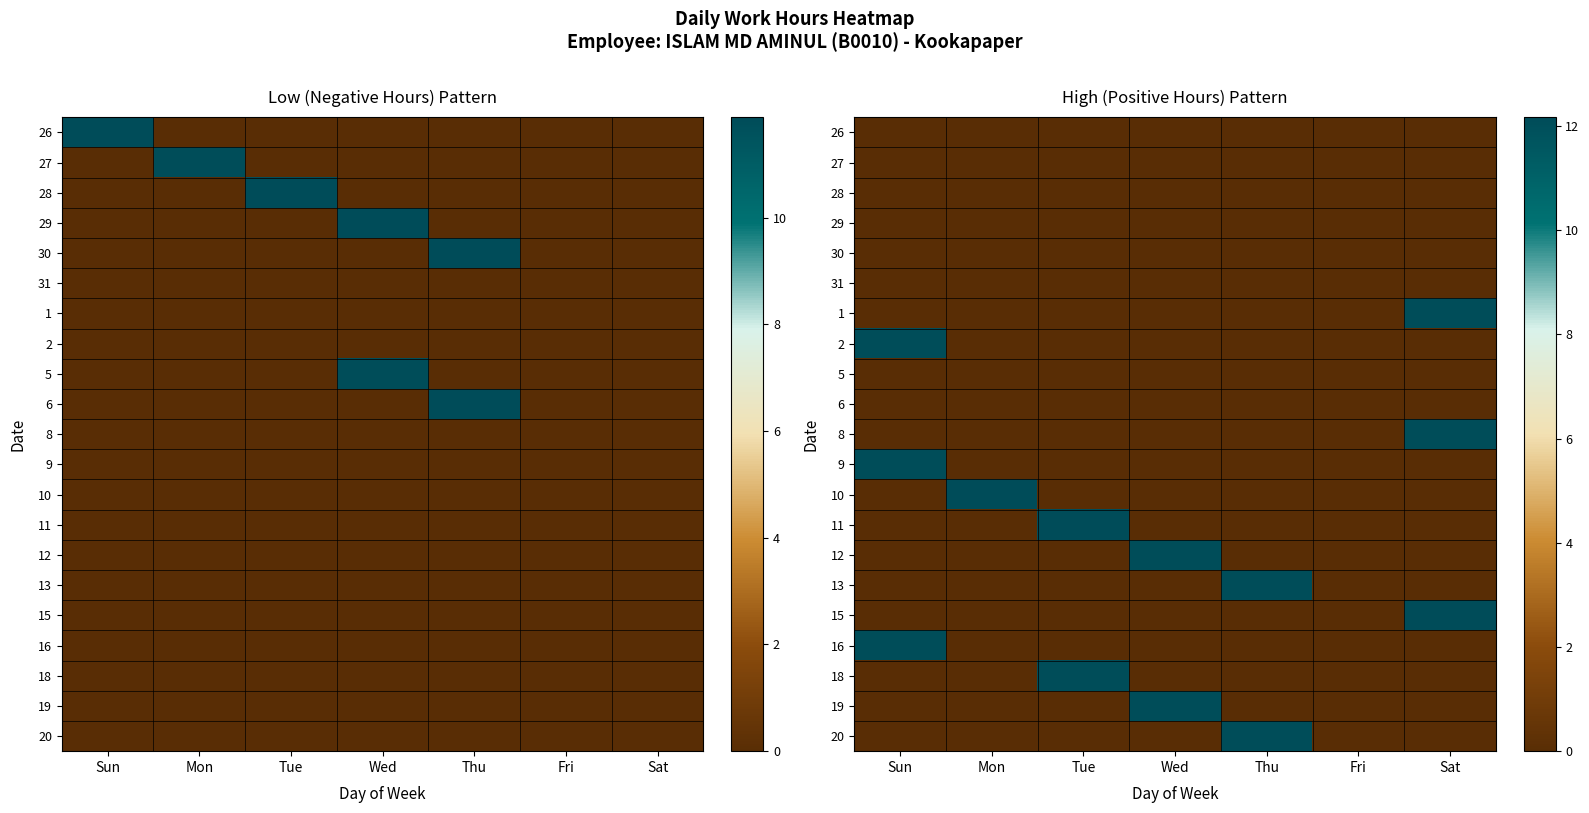

Is it true that 20 equals 0.0 at Tue?

True